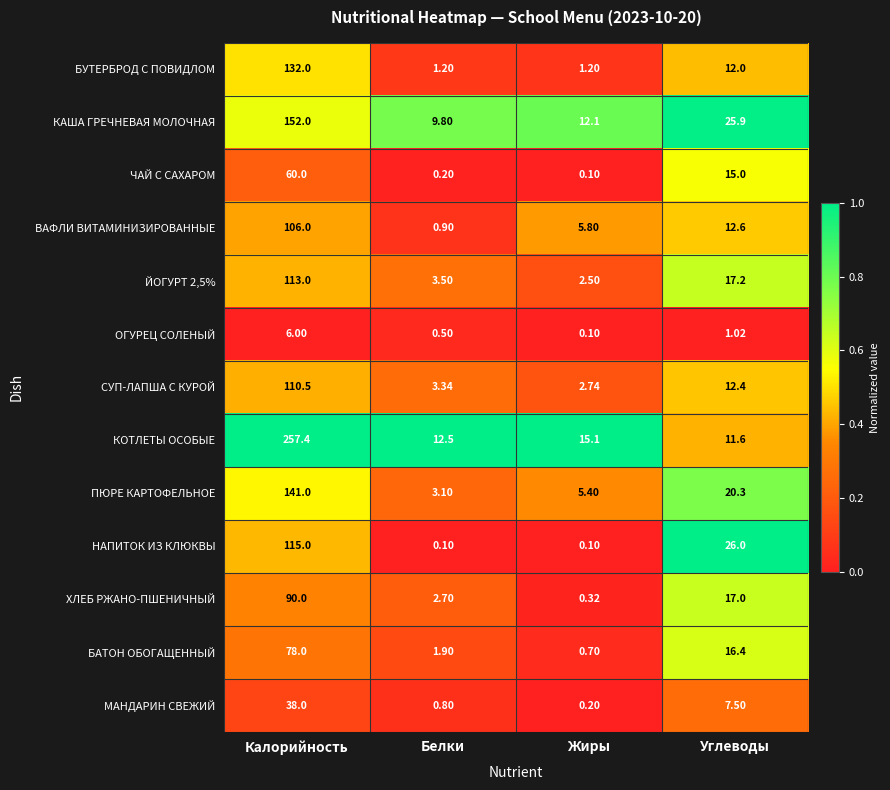

Which category has the highest value in the КОТЛЕТЫ ОСОБЫЕ series?

Калорийность